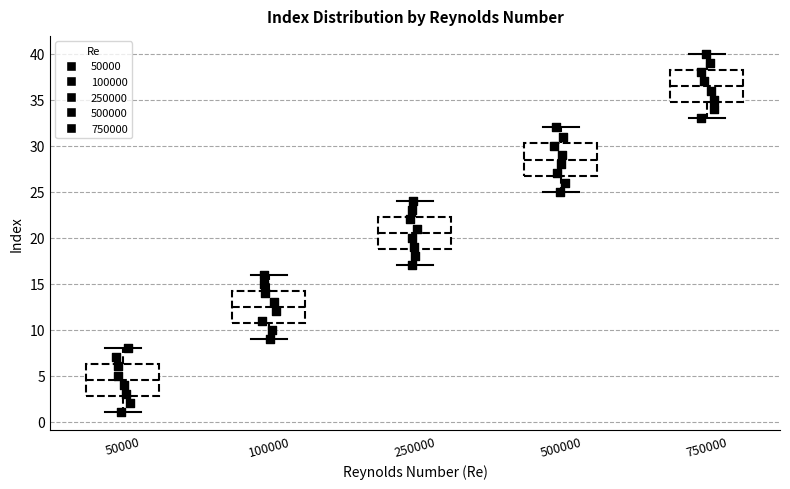

Reading left to right, transcribe this box plot: for each box, give where its median line is, the range the box spans, and where its two whiskers end, as read against the y-axis. The values are not printed on the chart, so give them approximately, as read against the axis.

50000: median 4.5, box 3.0 to 6.5, whiskers 1.0 to 8.0
100000: median 12.5, box 11.0 to 14.5, whiskers 9.0 to 16.0
250000: median 20.5, box 19.0 to 22.5, whiskers 17.0 to 24.0
500000: median 28.5, box 27.0 to 30.5, whiskers 25.0 to 32.0
750000: median 36.5, box 35.0 to 38.5, whiskers 33.0 to 40.0